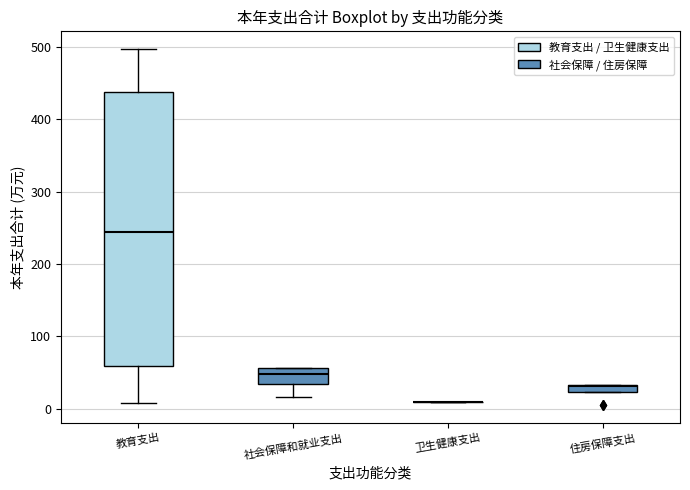

Where is the lower edge of the box for 住房保障支出 on the y-axis? The values are not printed on the chart, so give them approximately, as read against the axis.

20